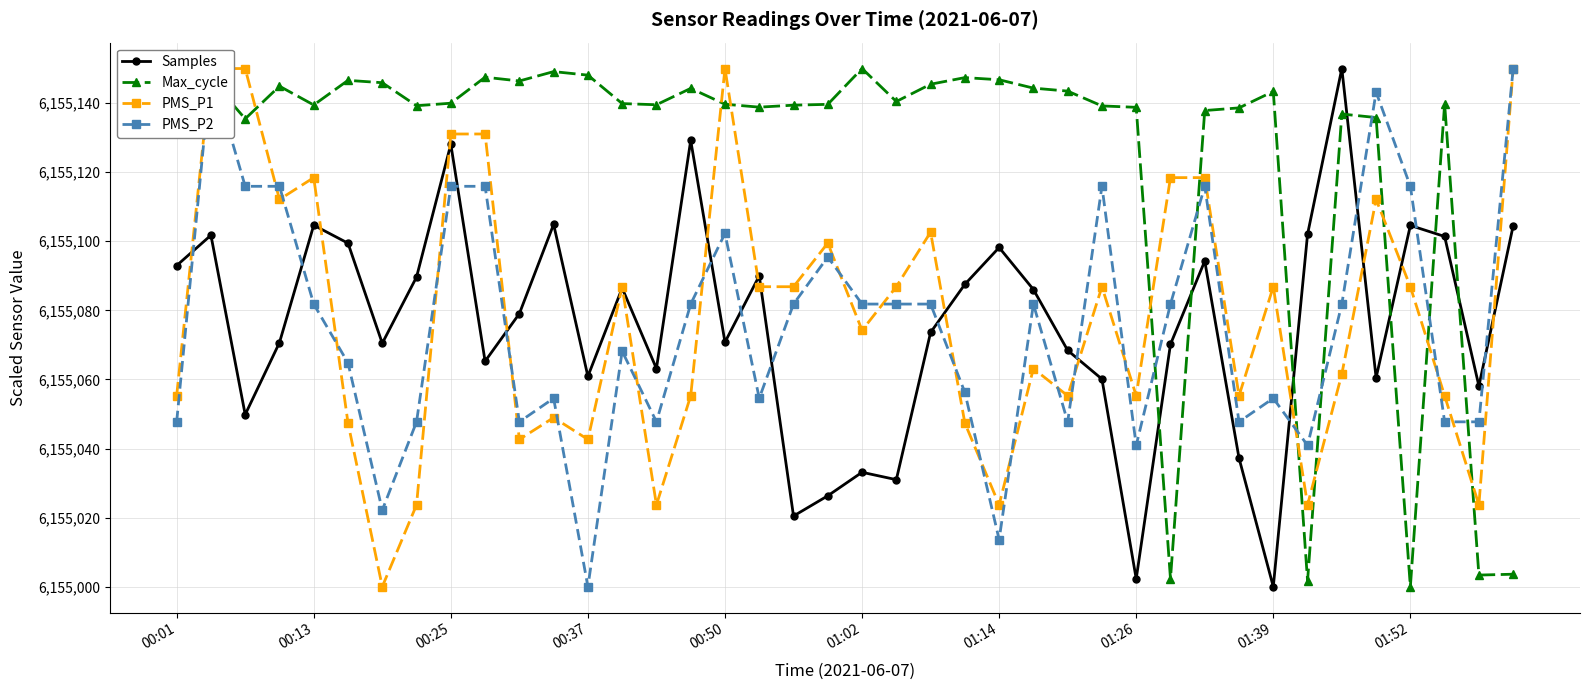

True or false: Samples and PMS_P1 intersect in this chart.

True